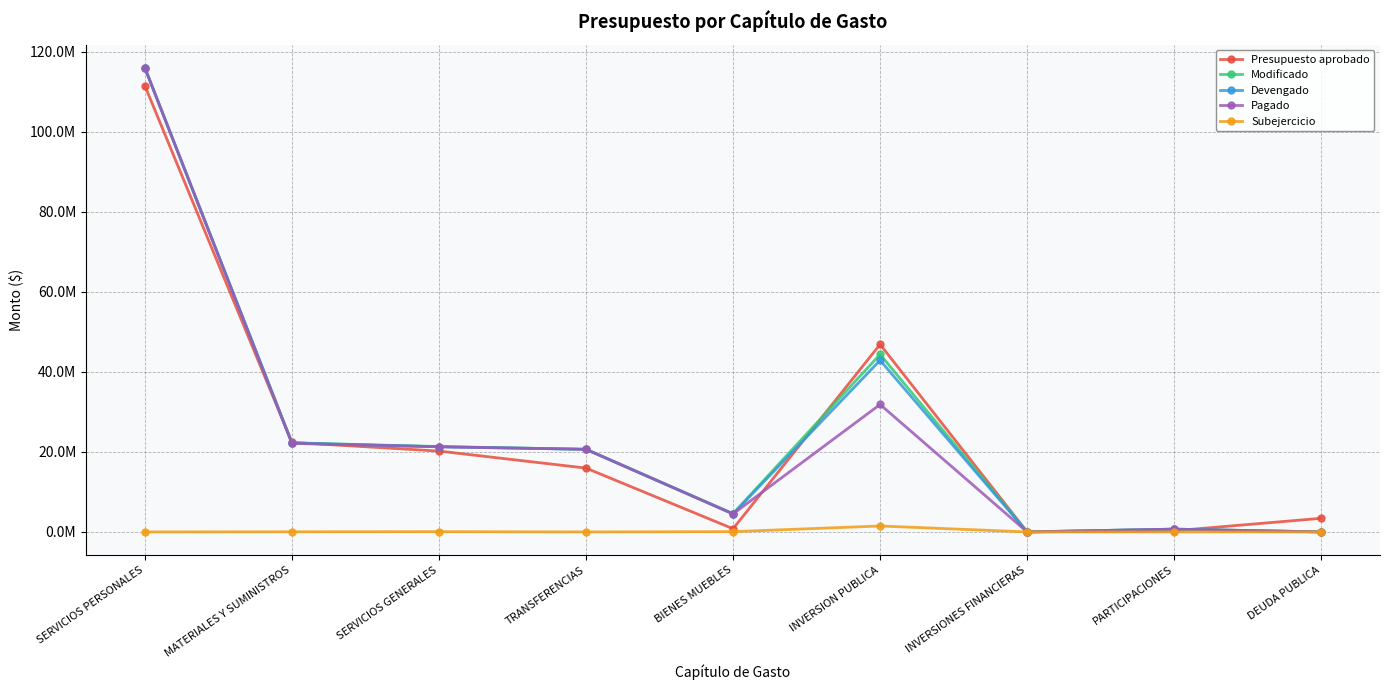

At which category does Pagado reach its first local valley?

BIENES MUEBLES